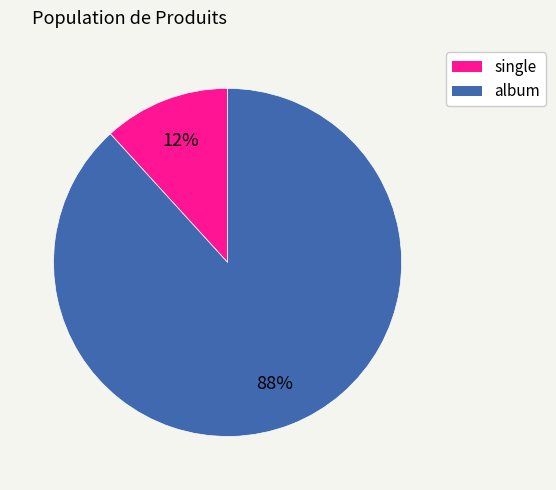

Which category has the biggest portion of the pie?

album